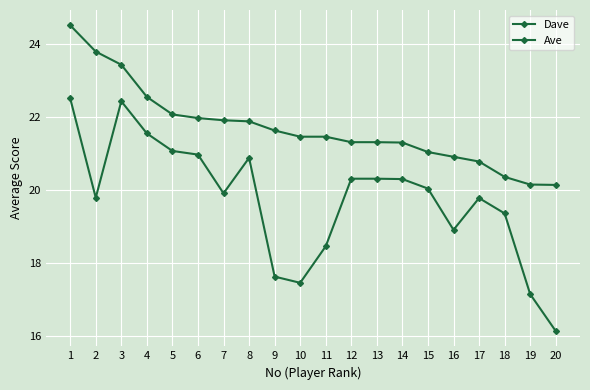

True or false: Dave and Ave intersect in this chart.

False